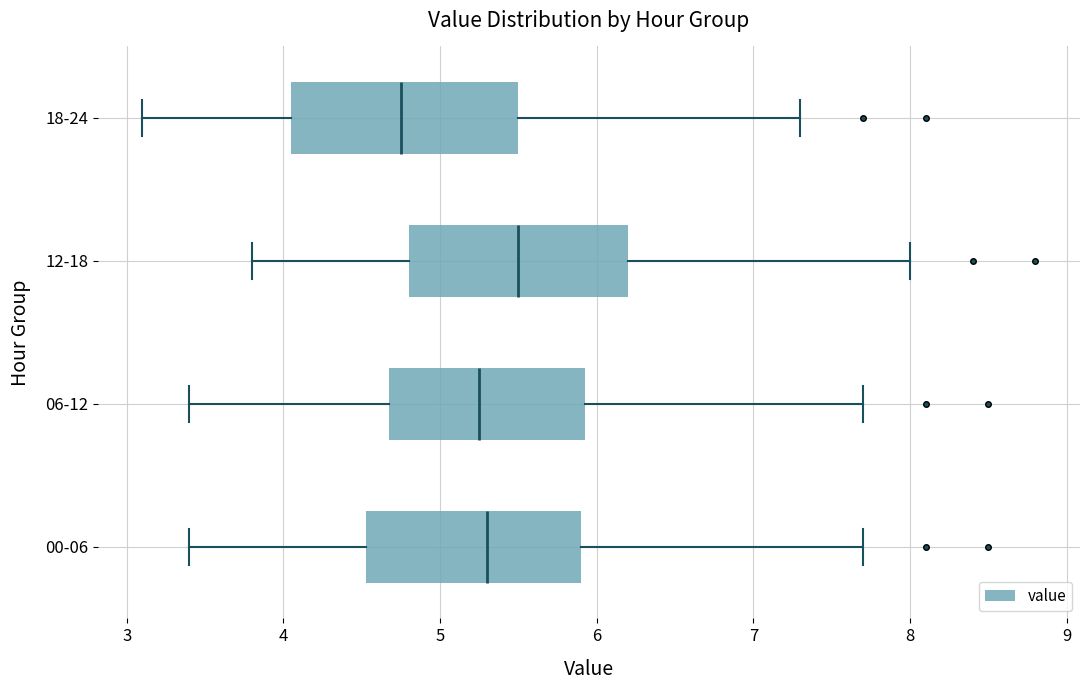

Reading bottom to top, transcribe this box plot: for each box, give where its median line is, the range the box spans, and where its two whiskers end, as read against the x-axis. The values are not printed on the chart, so give them approximately, as read against the axis.

00-06: median 5.3, box 4.5 to 5.9, whiskers 3.4 to 7.7
06-12: median 5.3, box 4.7 to 5.9, whiskers 3.4 to 7.7
12-18: median 5.5, box 4.8 to 6.2, whiskers 3.8 to 8.0
18-24: median 4.8, box 4.1 to 5.5, whiskers 3.1 to 7.3